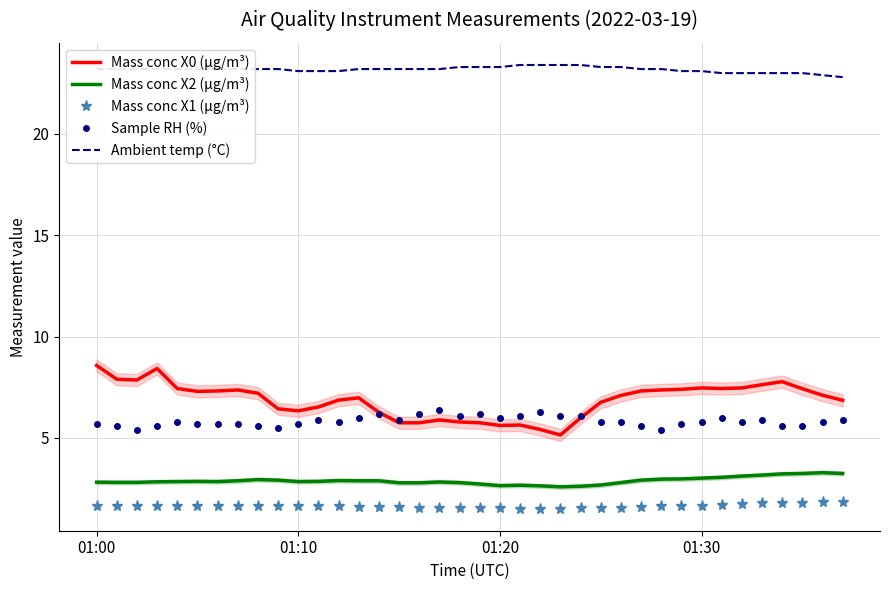

True or false: Ambient temp (°C) has more than 2 points higher than both neighbors.

False